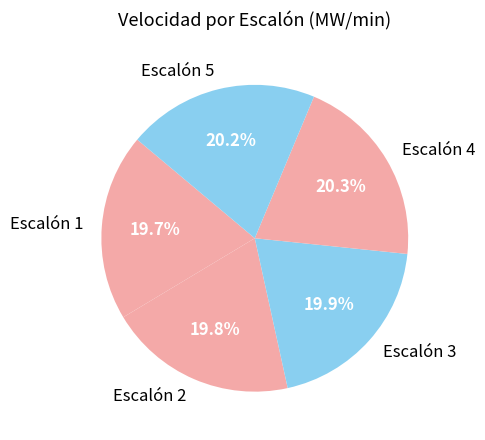

Does Escalón 1 account for over 50% of the chart?

No